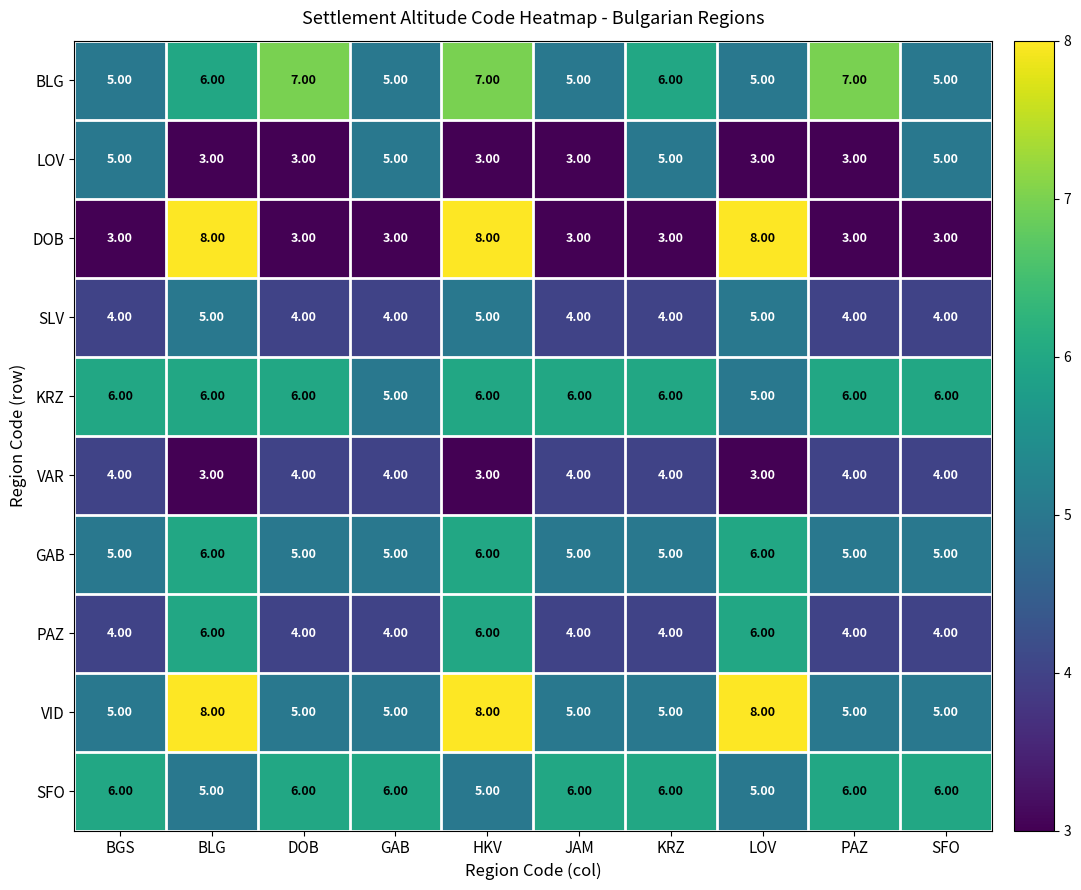

What is the total value across all series at SFO?

47